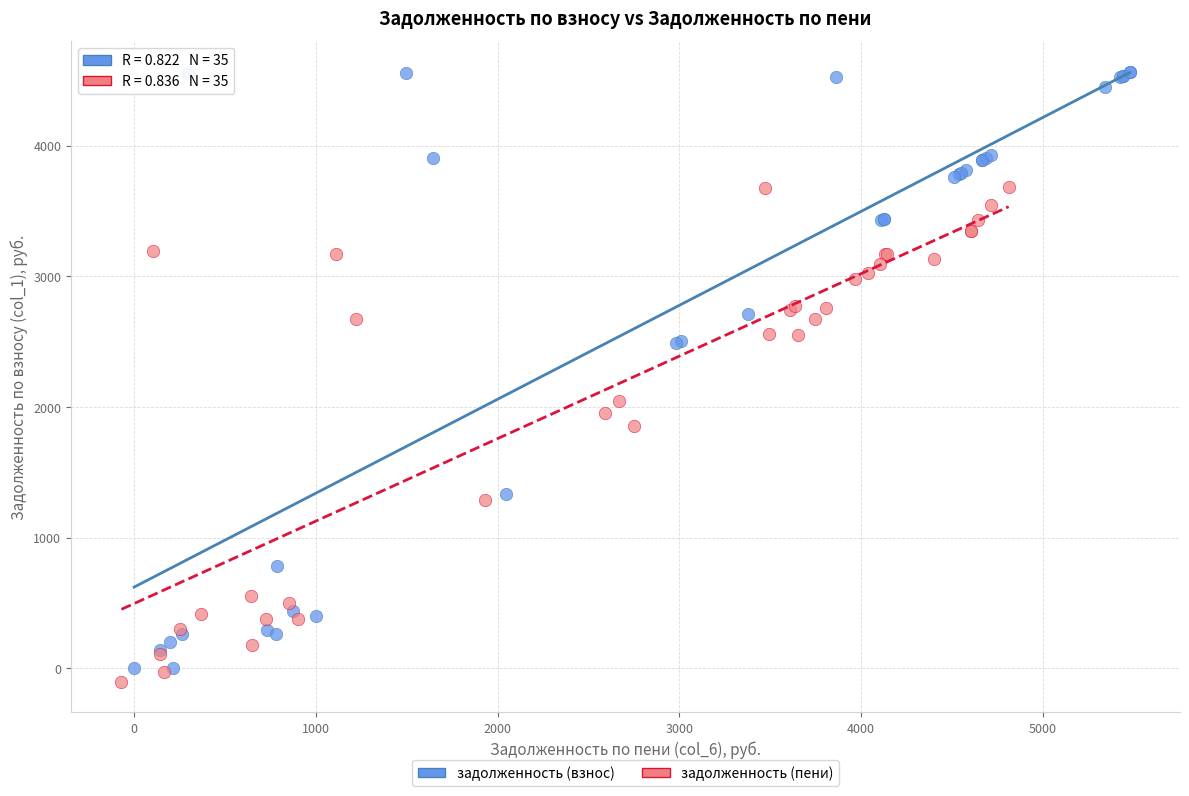

Which series has the largest Y range (max minus min)?

задолженность (взнос)